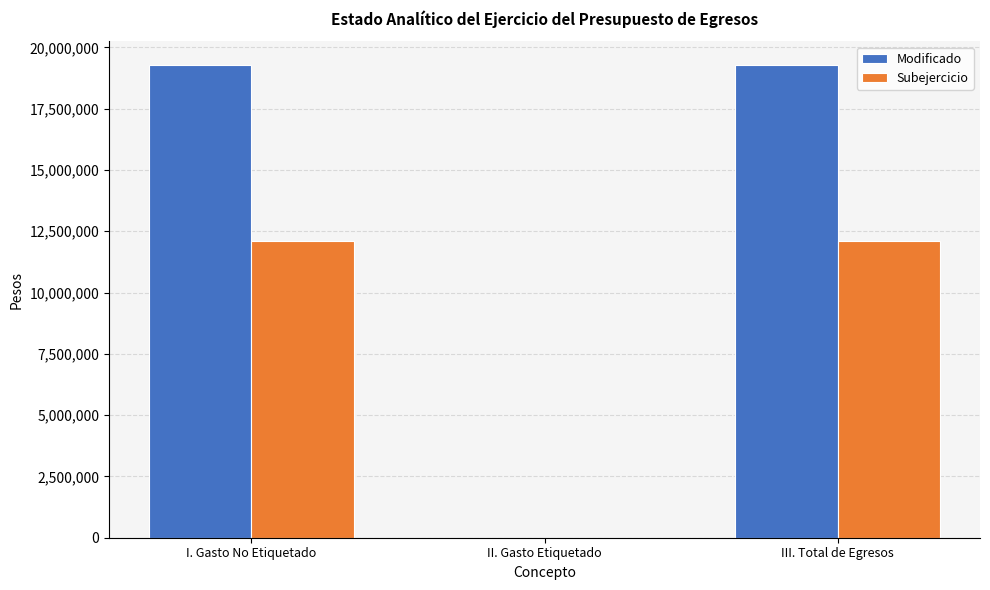

How many groups of bars are there?

3